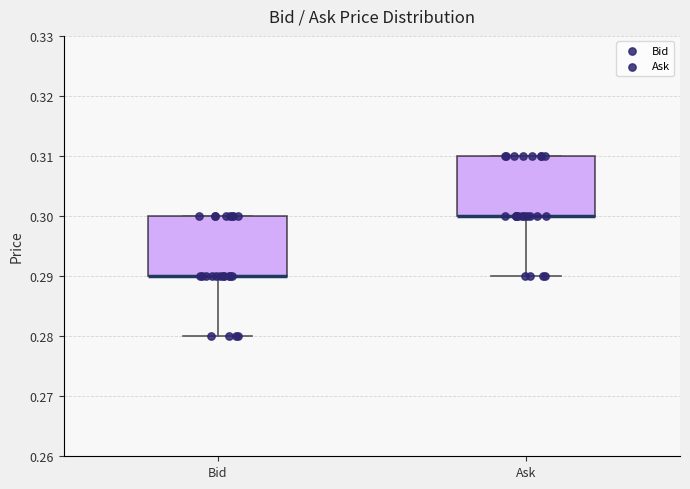

Reading left to right, transcribe this box plot: for each box, give where its median line is, the range the box spans, and where its two whiskers end, as read against the y-axis. The values are not printed on the chart, so give them approximately, as read against the axis.

Bid: median 0.29 (drawn on the box's lower edge), box 0.29 to 0.30, whiskers 0.28 to 0.30
Ask: median 0.30 (drawn on the box's lower edge), box 0.30 to 0.31, whiskers 0.29 to 0.31